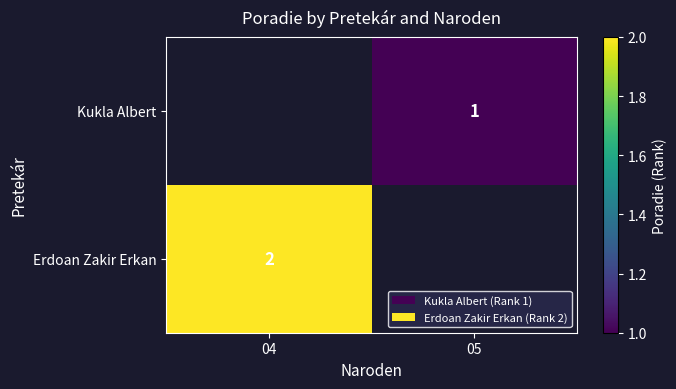

The Erdoan Zakir Erkan series shows 3 at 04. True or false?

False